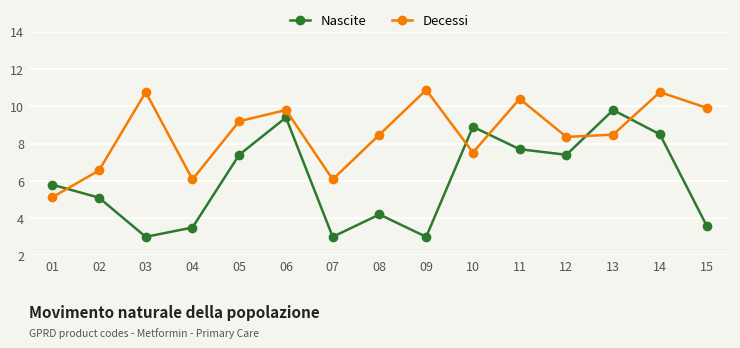

What is the approximate value of Decessi at 06?

9.8